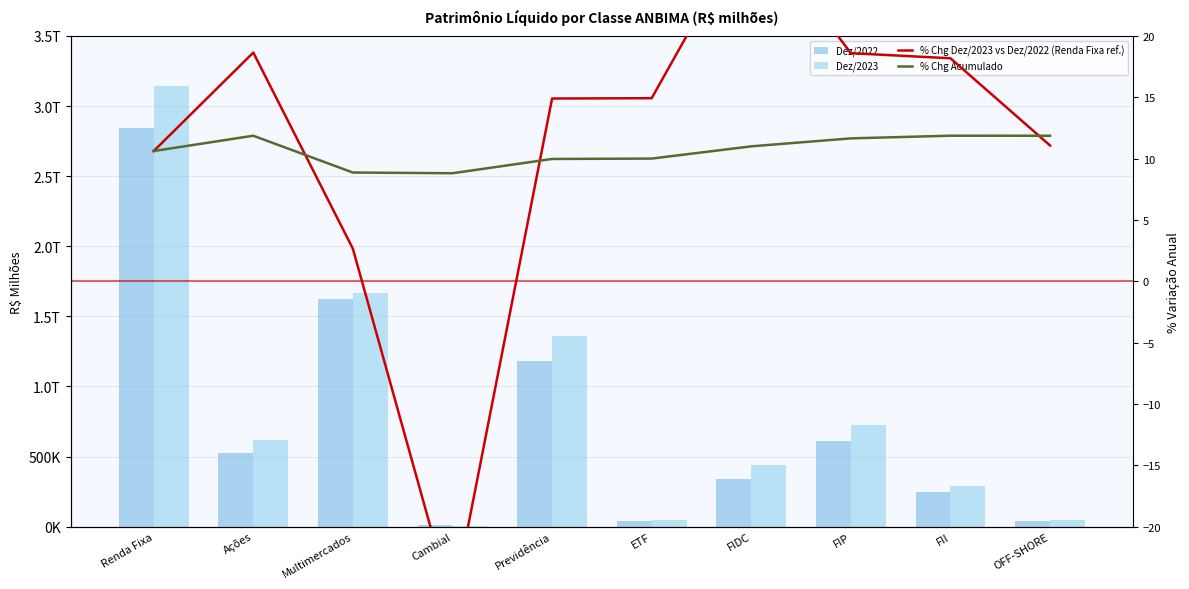

Which series has the largest total across all categories?

Dez/2023